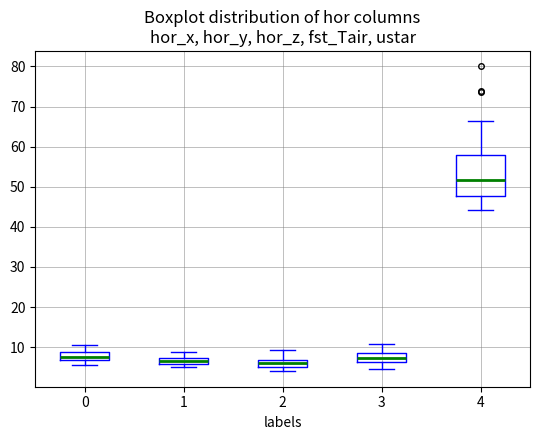

Reading left to right, transcribe this box plot: for each box, give where its median line is, the range the box spans, and where its two whiskers end, as read against the y-axis. The values are not printed on the chart, so give them approximately, as read against the axis.

0: median 8, box 7 to 9, whiskers 6 to 11
1: median 7 (inside the box), box 6 to 7, whiskers 5 to 9
2: median 6, box 5 to 7, whiskers 4 to 9
3: median 7, box 6 to 9, whiskers 5 to 11
4: median 52, box 48 to 58, whiskers 44 to 66